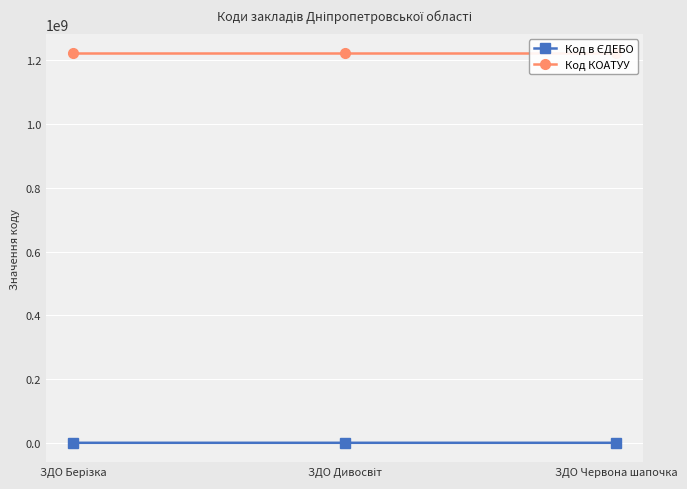

List the series in order of their overall mean, highest first.

Код КОАТУУ, Код в ЄДЕБО